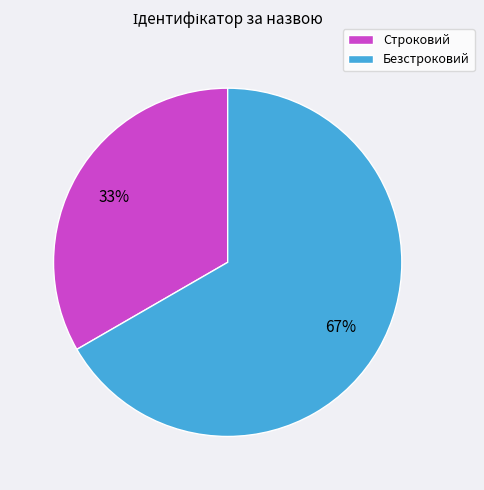

Is the sum of Строковий and Безстроковий greater than half?

Yes